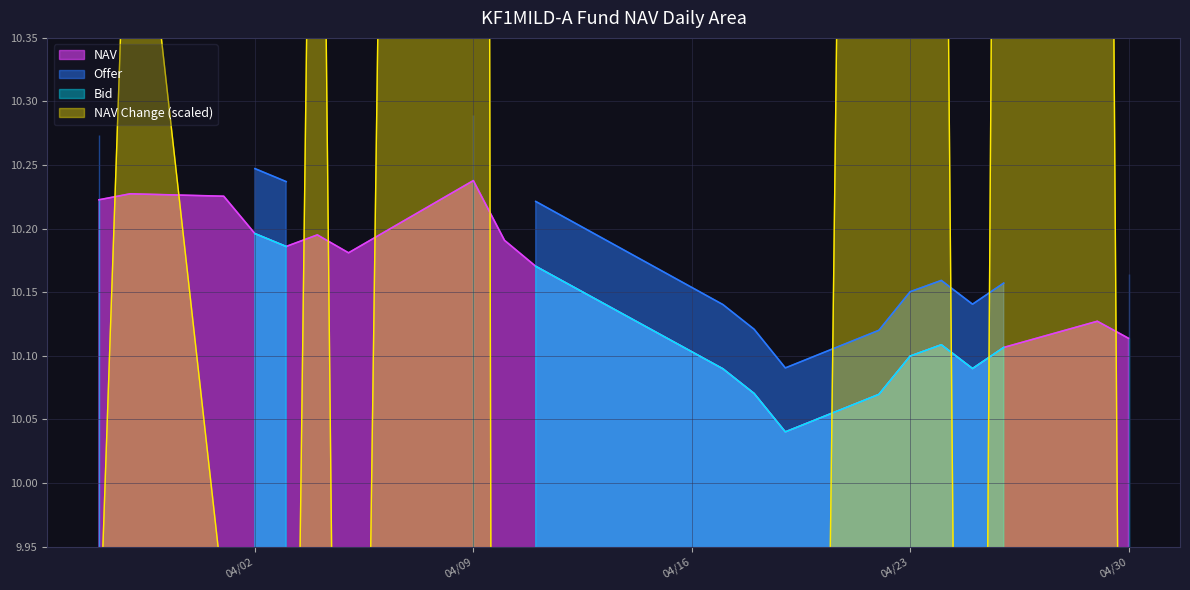

Which label corresponds to the smallest value in the chart?

2024-04-17